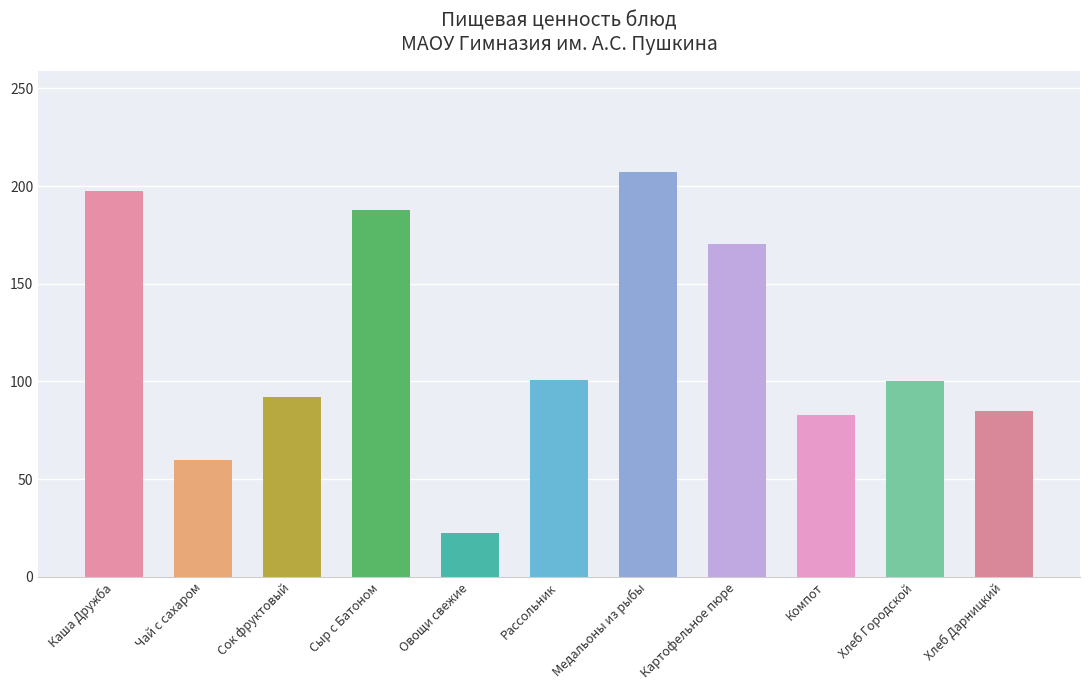

True or false: the data shows 23.4 at Чай с сахаром.

False